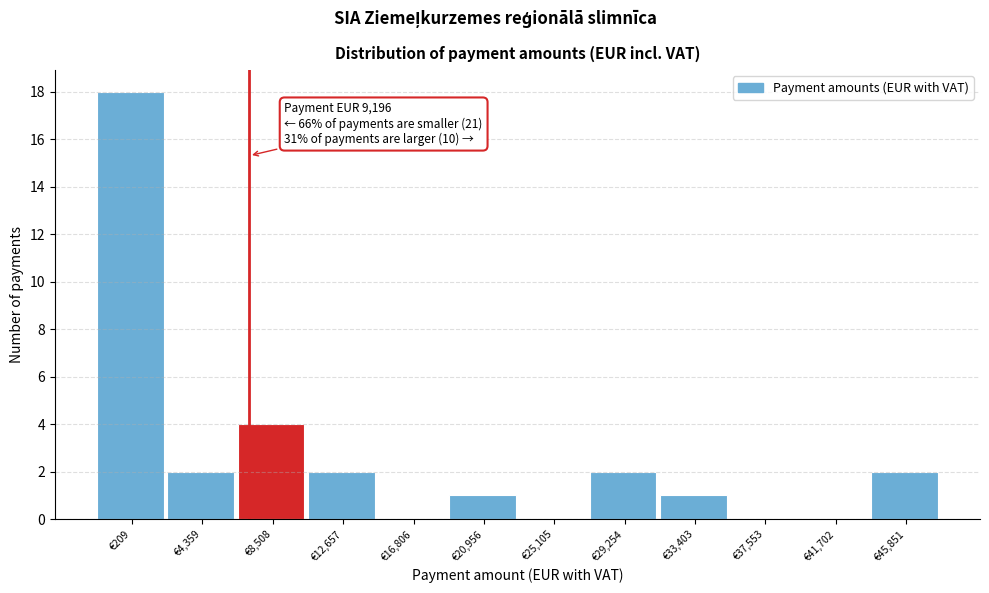

Reading left to right, transcribe all the data shown in this chart.

€209=18	€4,359=2	€8,508=4	€12,657=2	€16,806=0	€20,956=1	€25,105=0	€29,254=2	€33,403=1	€37,553=0	€41,702=0	€45,851=2